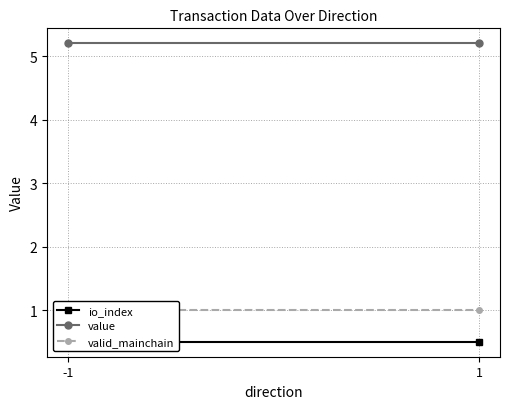

Rank the series by their maximum value, from lowest to highest.

io_index, valid_mainchain, value